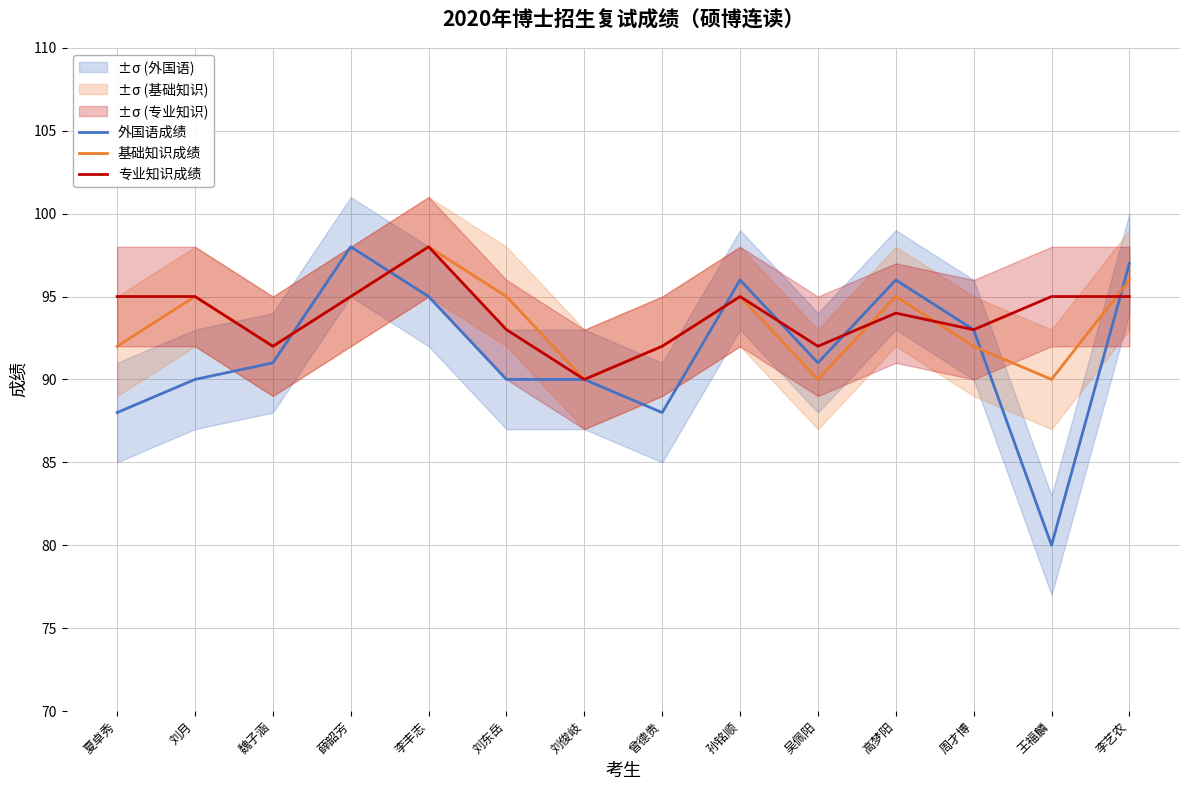

What is the value of the 专业知识成绩 point at the 8th from the left?

92